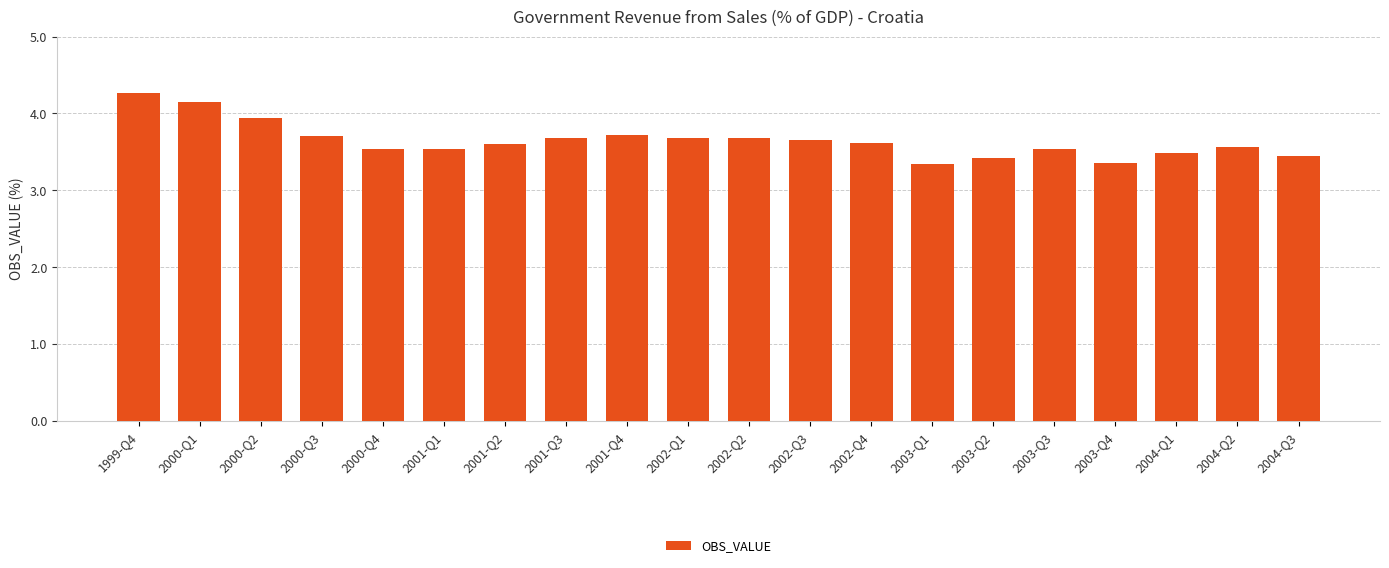

Reading left to right, extract all data points from this chart.

4.3	4.1	3.9	3.7	3.5	3.5	3.6	3.7	3.7	3.7	3.7	3.7	3.6	3.3	3.4	3.5	3.4	3.5	3.6	3.4